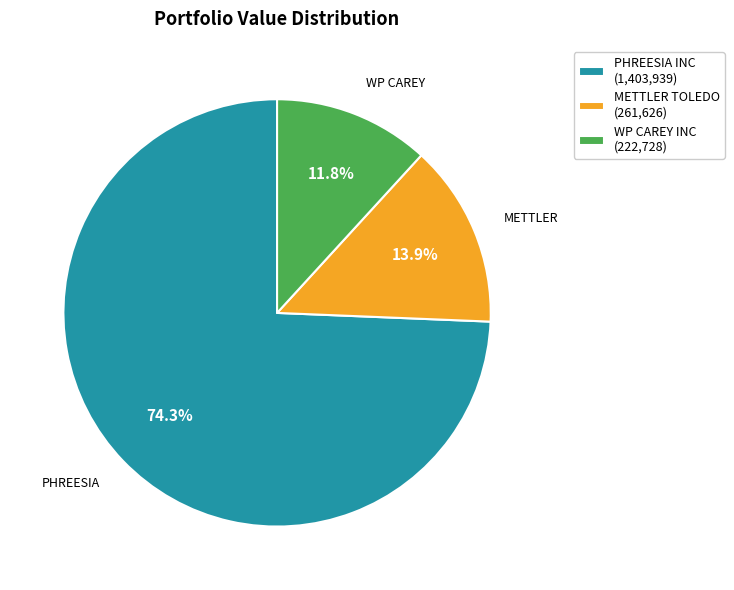

Is the sum of METTLER TOLEDO (261,626) and PHREESIA INC (1,403,939) greater than half?

Yes